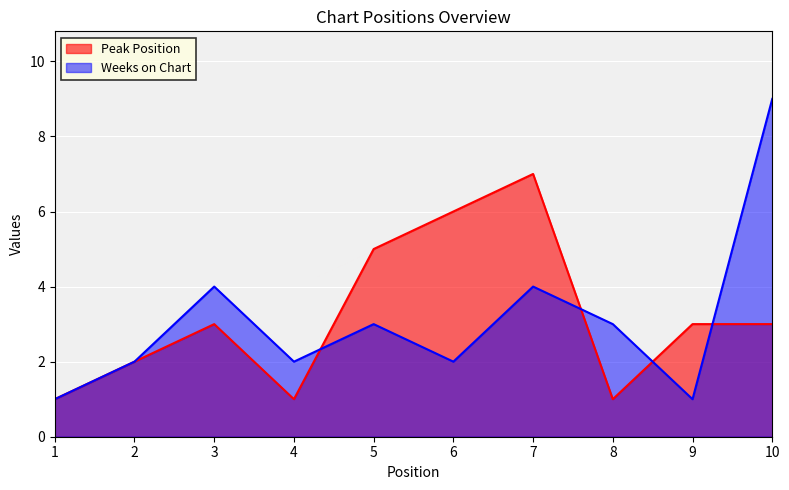

At which label does Peak Position first exceed 3?

5